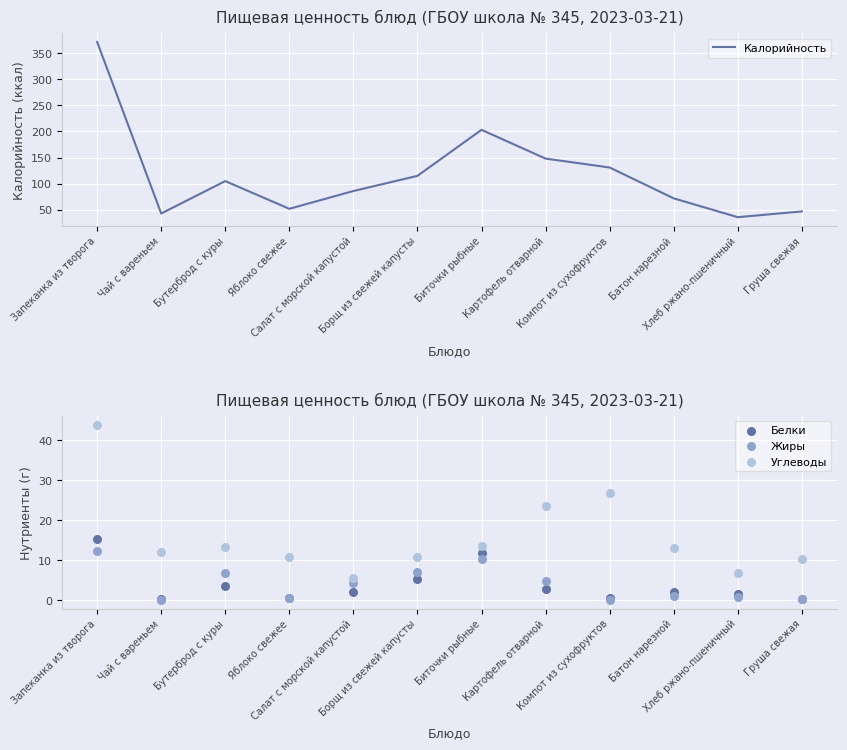

Which series has the largest total across all categories?

Калорийность